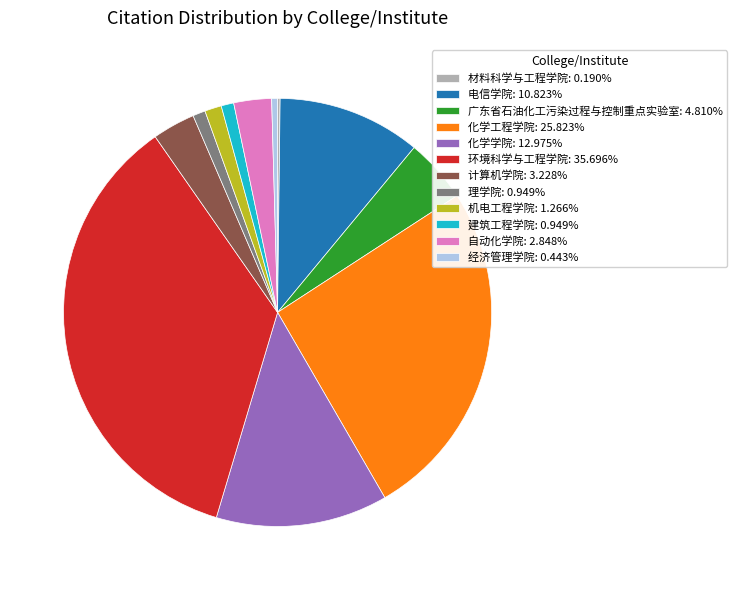

Approximately how many times larger is the value at 理学院: 0.949% compared to 经济管理学院: 0.443%?

2.1